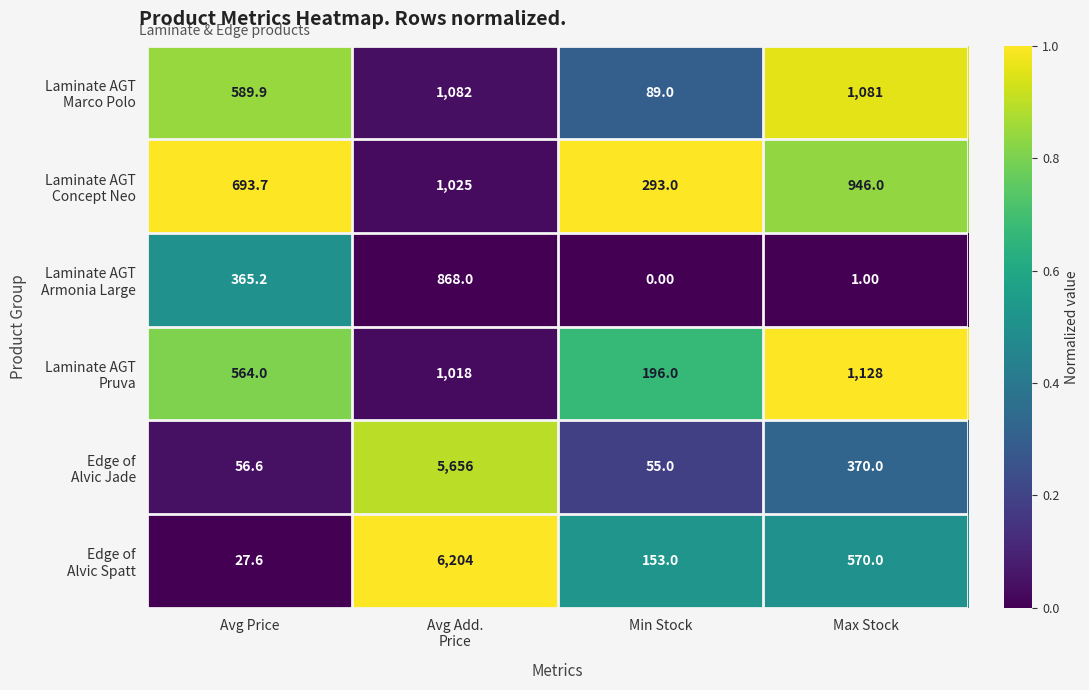

What is the difference between the highest and lowest values at Max Stock?

1127.0